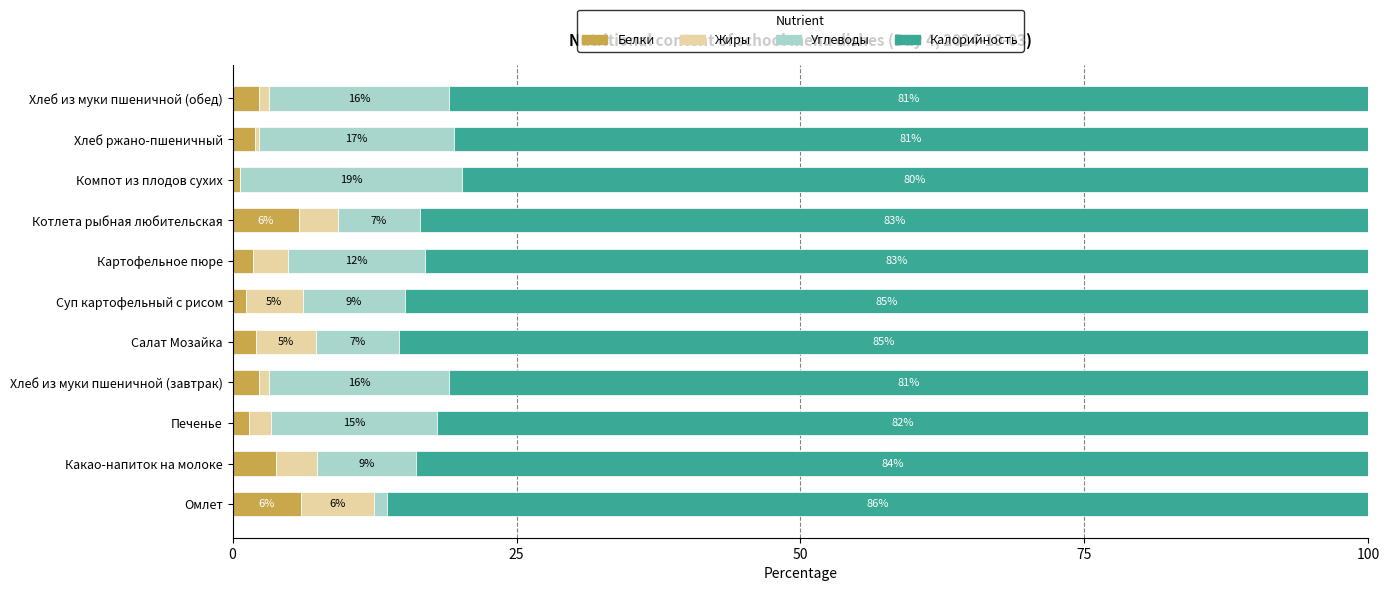

What is the maximum value for Белки?

6.0